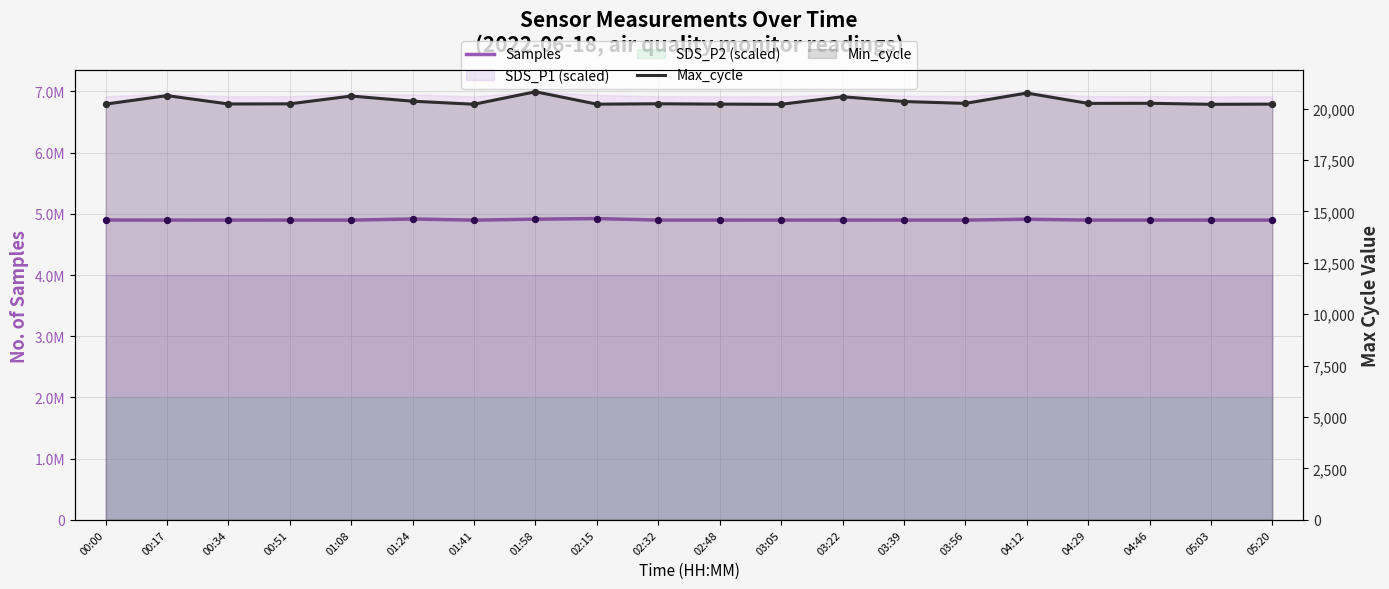

Which series has the largest total across all categories?

Samples